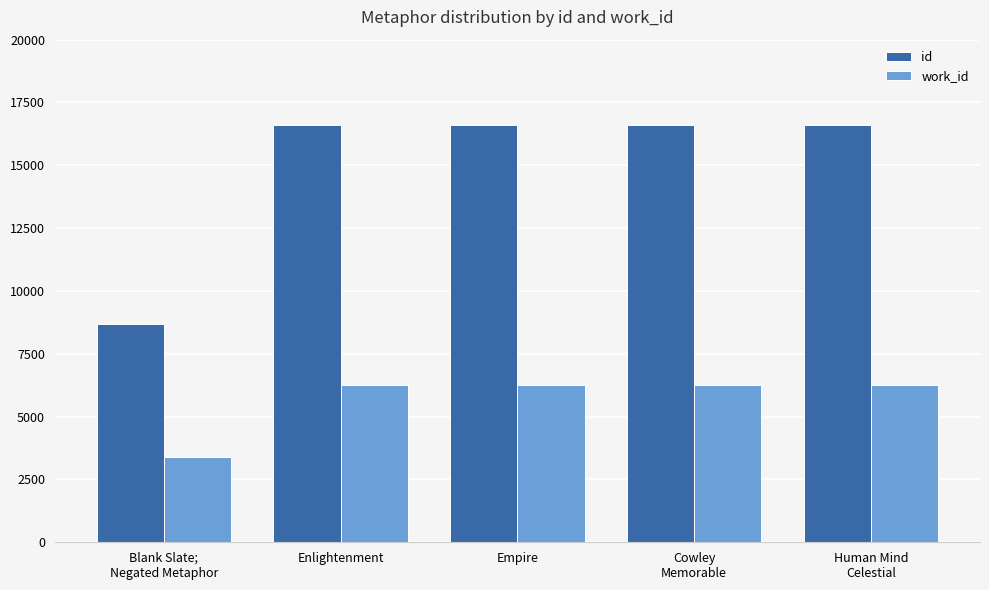

Which series has the largest total across all categories?

id